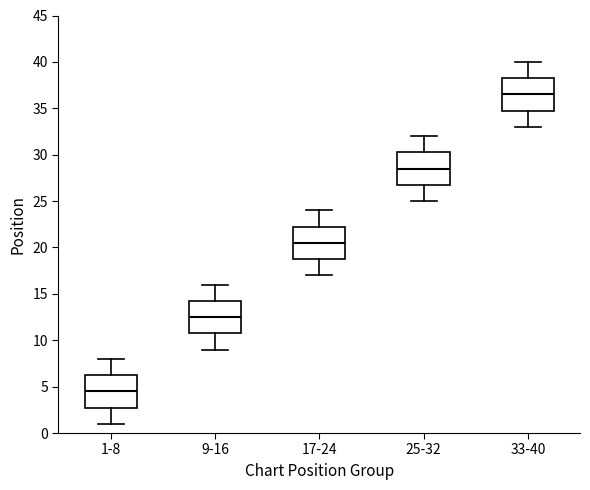

Reading left to right, transcribe this box plot: for each box, give where its median line is, the range the box spans, and where its two whiskers end, as read against the y-axis. The values are not printed on the chart, so give them approximately, as read against the axis.

1-8: median 4.5, box 3.0 to 6.5, whiskers 1.0 to 8.0
9-16: median 12.5, box 11.0 to 14.5, whiskers 9.0 to 16.0
17-24: median 20.5, box 19.0 to 22.5, whiskers 17.0 to 24.0
25-32: median 28.5, box 27.0 to 30.5, whiskers 25.0 to 32.0
33-40: median 36.5, box 35.0 to 38.5, whiskers 33.0 to 40.0